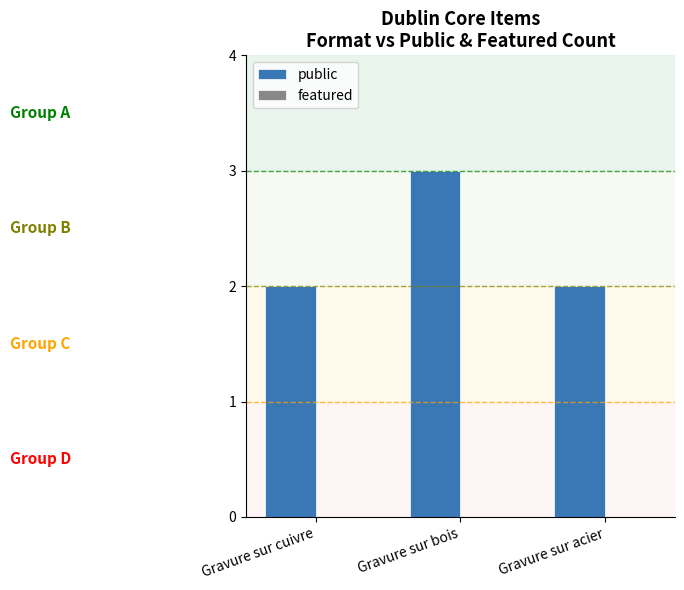

Which label corresponds to the largest value in the chart?

Gravure sur bois